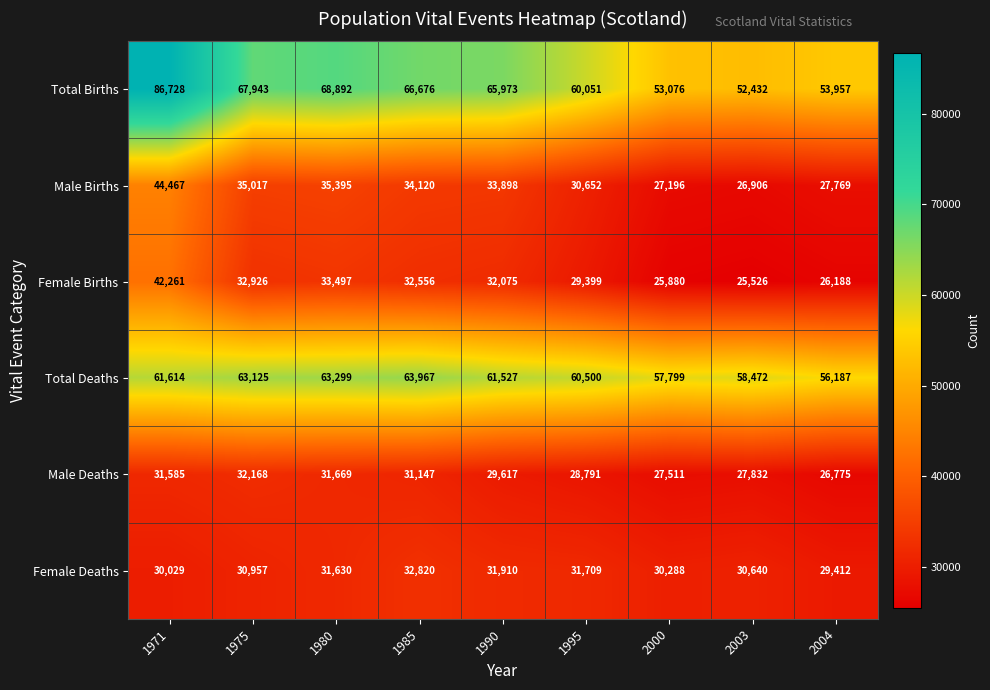

Rank the series at 2003 from lowest to highest value.

Female Births, Male Births, Male Deaths, Female Deaths, Total Births, Total Deaths